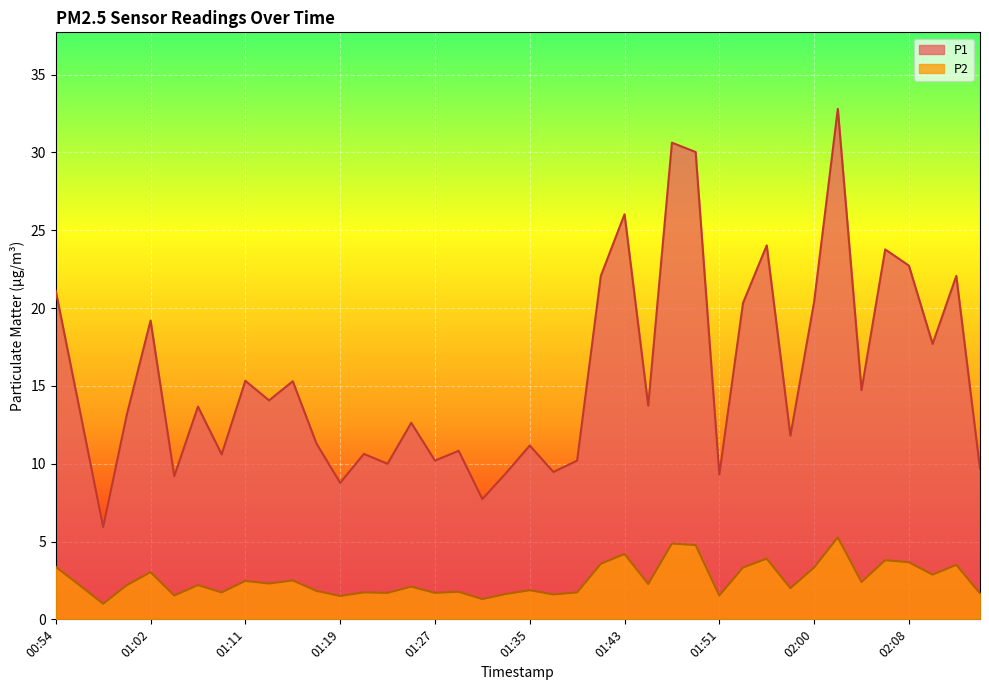

What is the sum of the P2 values at 01:25 and 02:02?

7.4